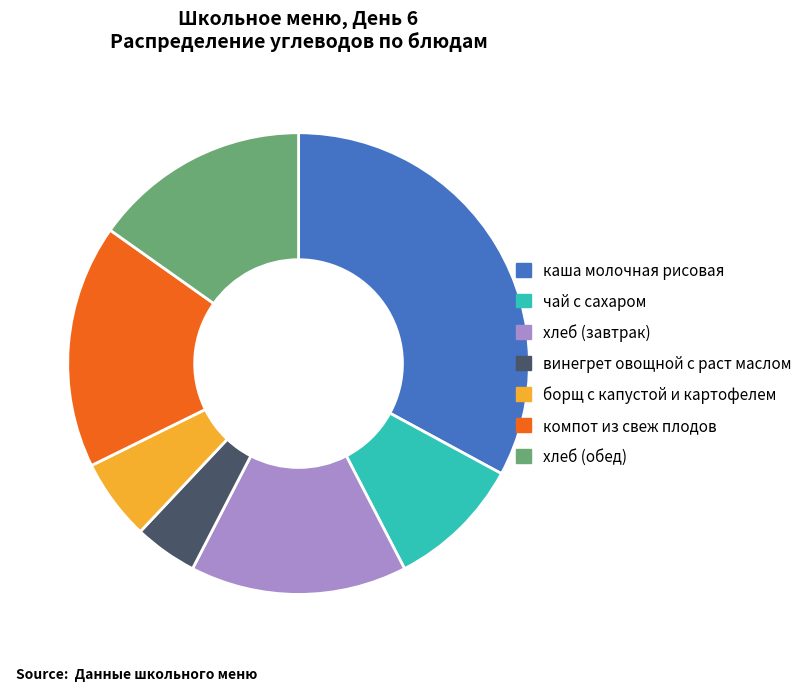

Which slice is the largest?

каша молочная рисовая